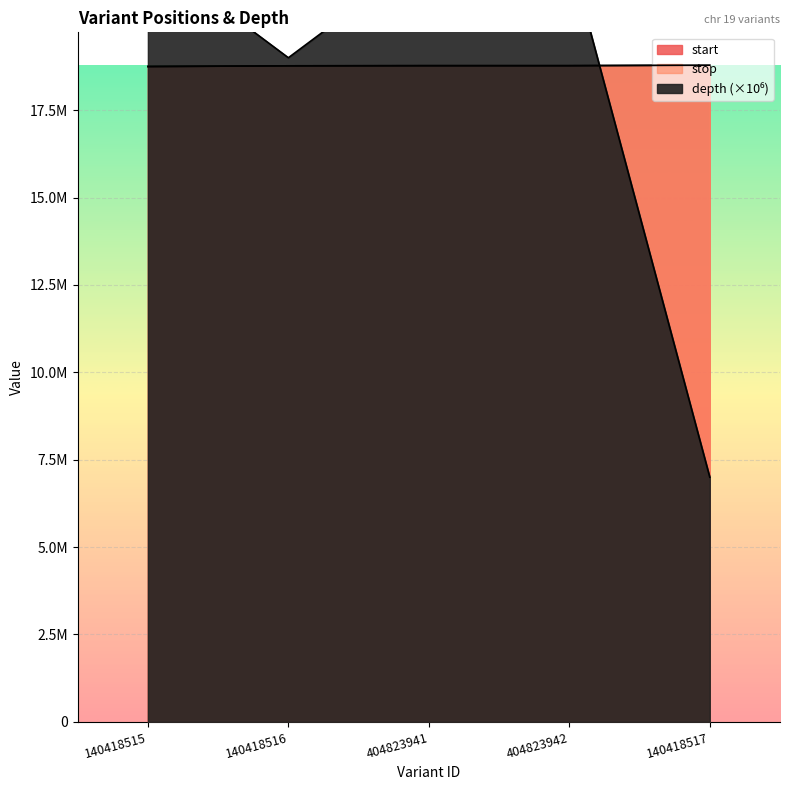

Reading right to left, transcribe all the data shown in this chart.

depth: 7000000	22000000	22000000	19000000	22000000
start: 18787660	18773247	18773246	18768794	18748728
stop: 18787661	18773248	18773247	18768795	18748729